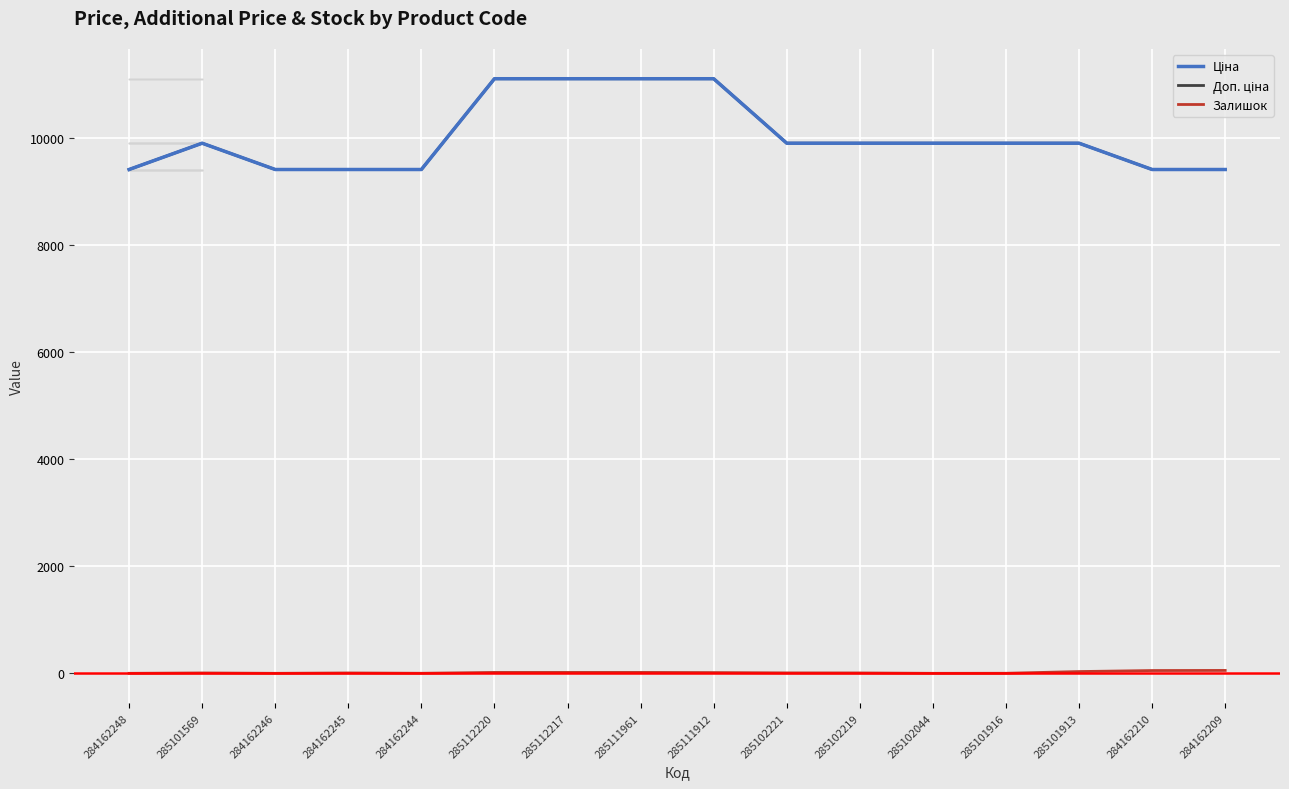

Does the chart display data point markers on the line(s)?

No